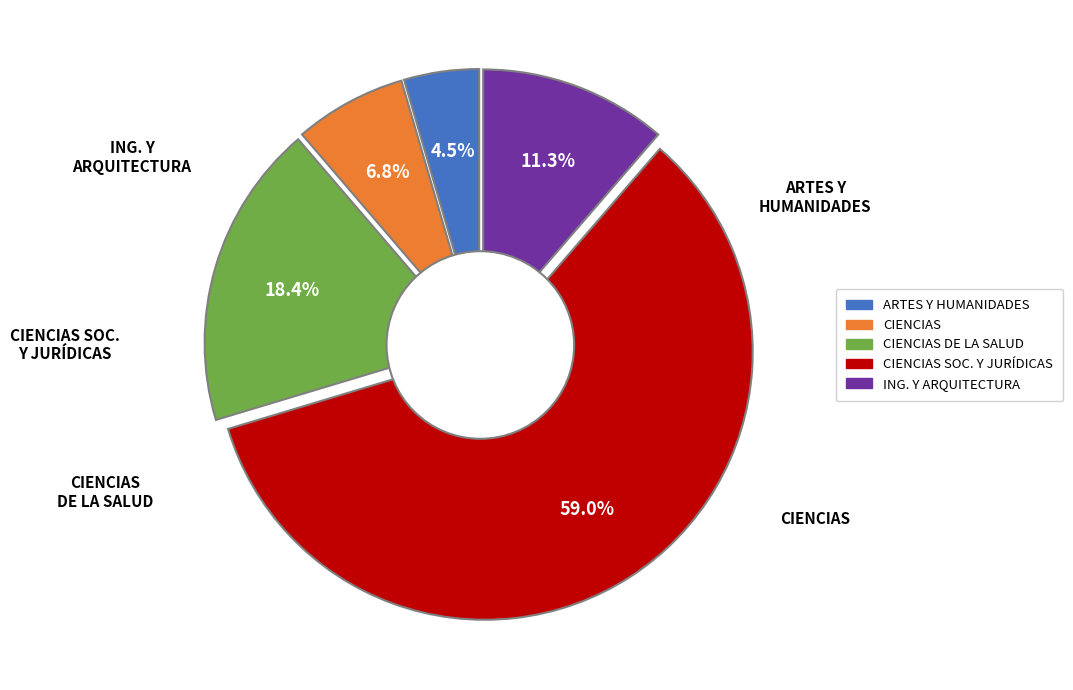

To the nearest percent, what portion does INGENIERÍA Y ARQUITECTURA represent?

11%